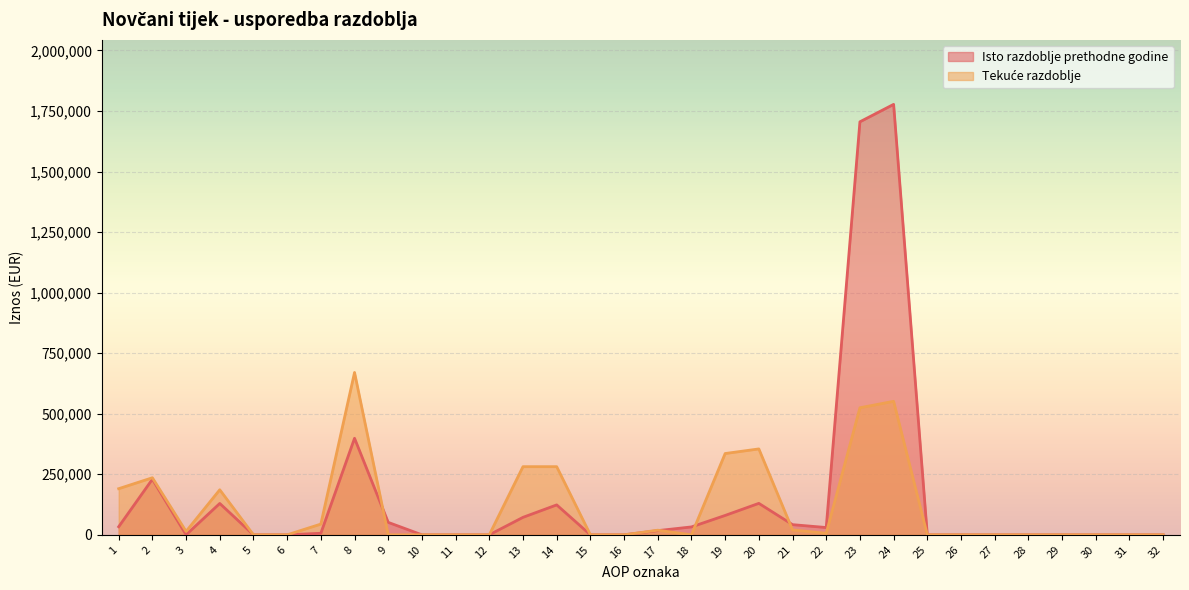

True or false: Isto razdoblje prethodne godine (line) has a value of 398656 at 8.

True